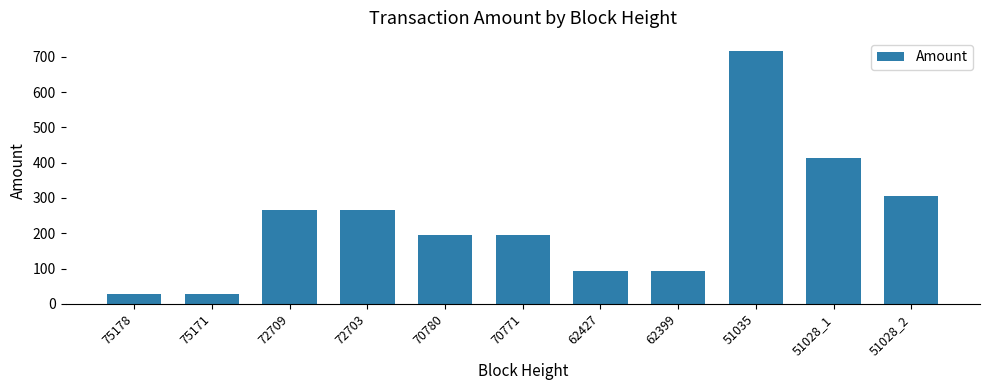

What is the value of the 9th bar from the left?

717.6